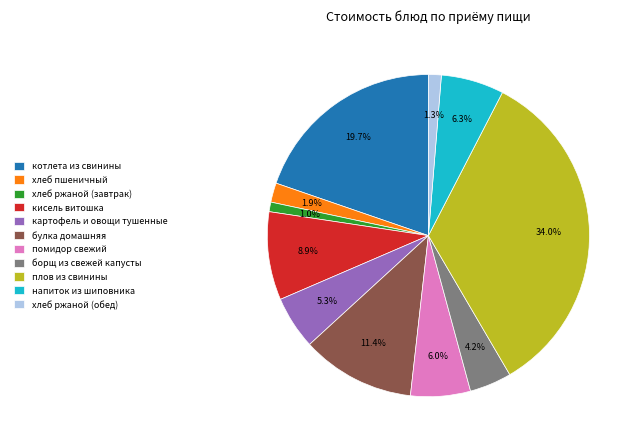

Is it true that хлеб ржаной (завтрак) is 7% of the pie?

False